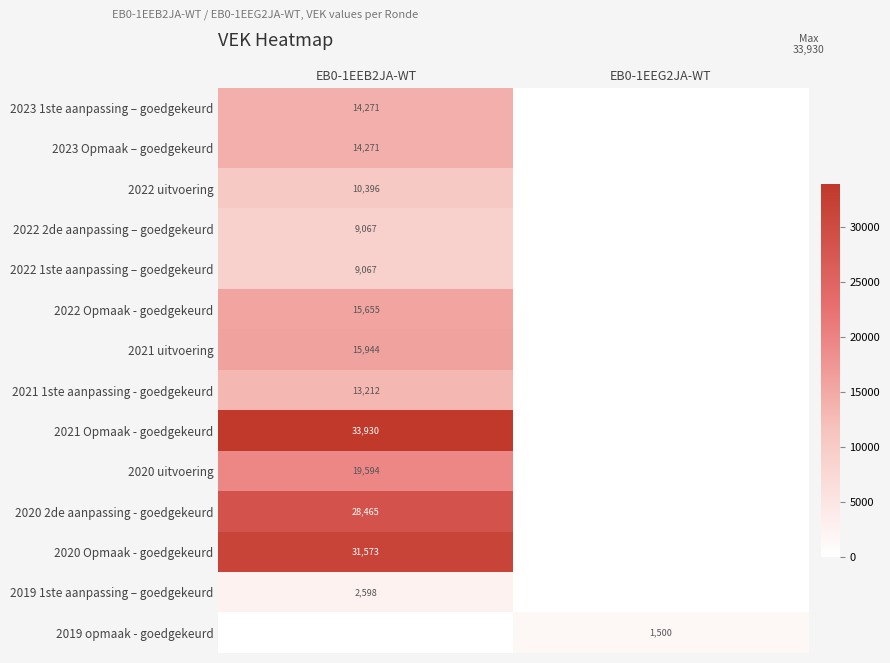

The 2022 uitvoering series shows 10396 at EB0-1EEB2JA-WT. True or false?

True